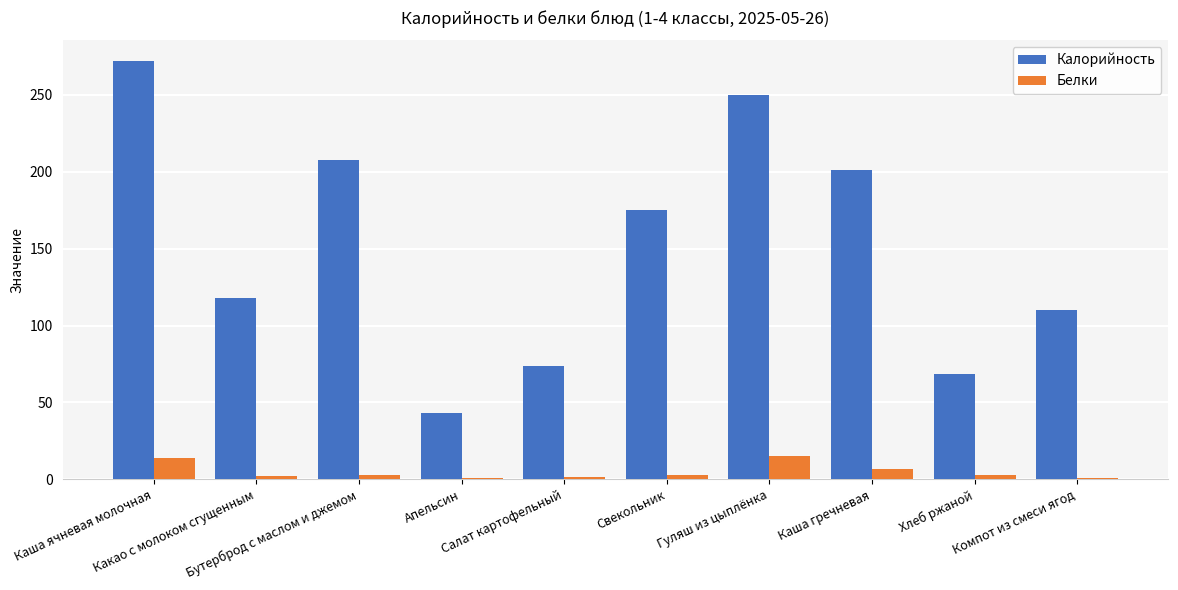

What is the highest value of the Калорийность series?

271.9